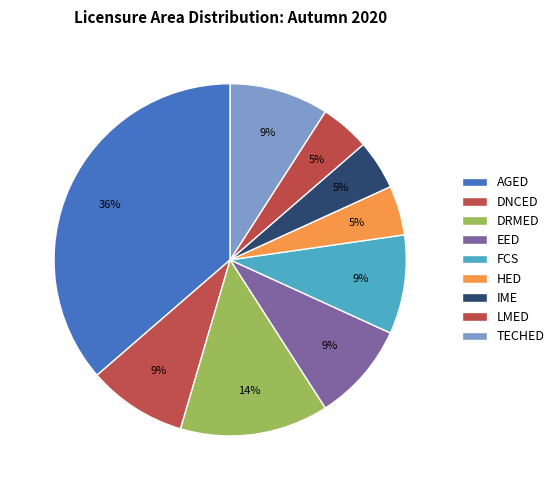

Rank the categories by value from highest to lowest.

AGED, DRMED, DNCED, EED, FCS, TECHED, HED, IME, LMED